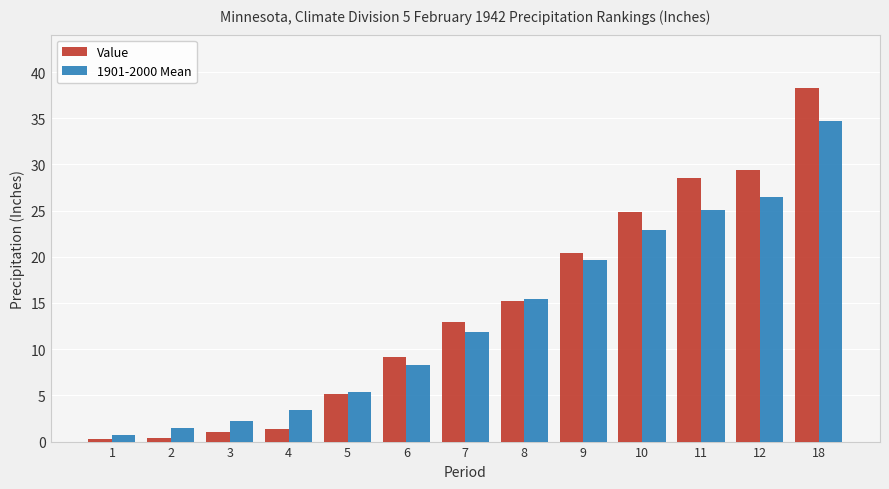

Rank the series at 10 from lowest to highest value.

1901-2000 Mean, Value